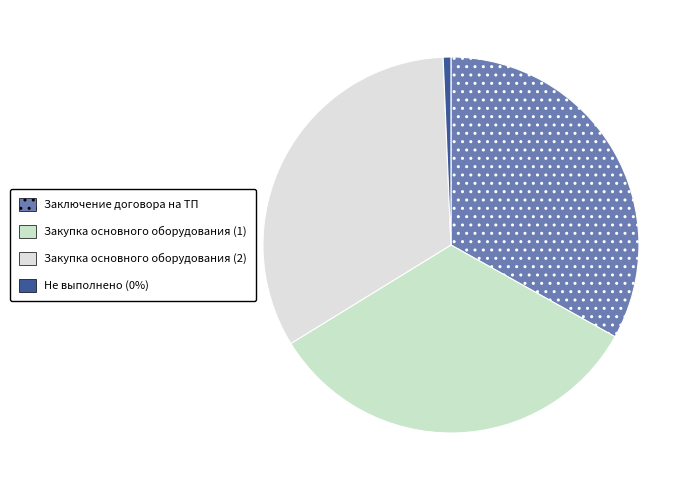

True or false: Закупка основного оборудования (1) accounts for 33% of the total.

True